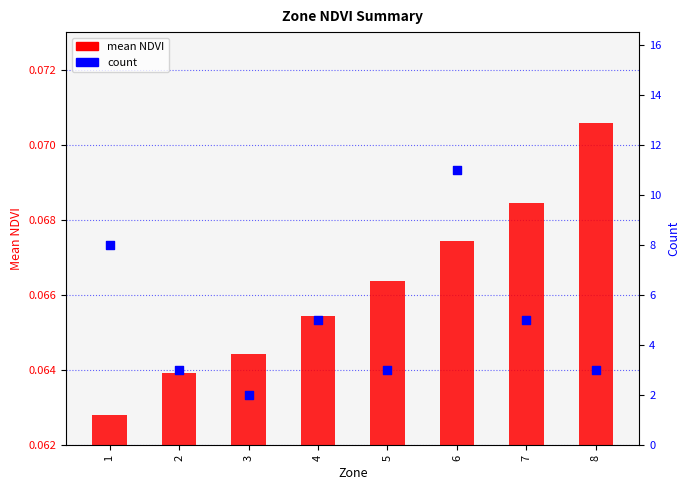

What are all the series names shown in the legend?

mean NDVI, count